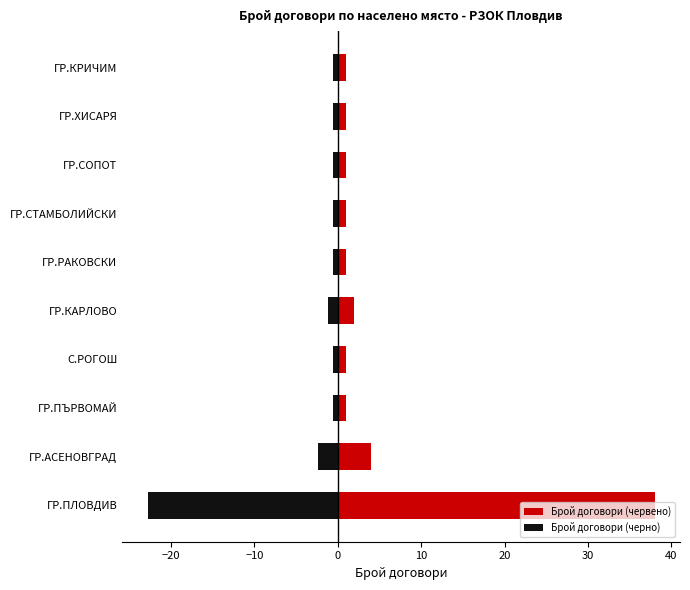

How many groups of bars are there?

10